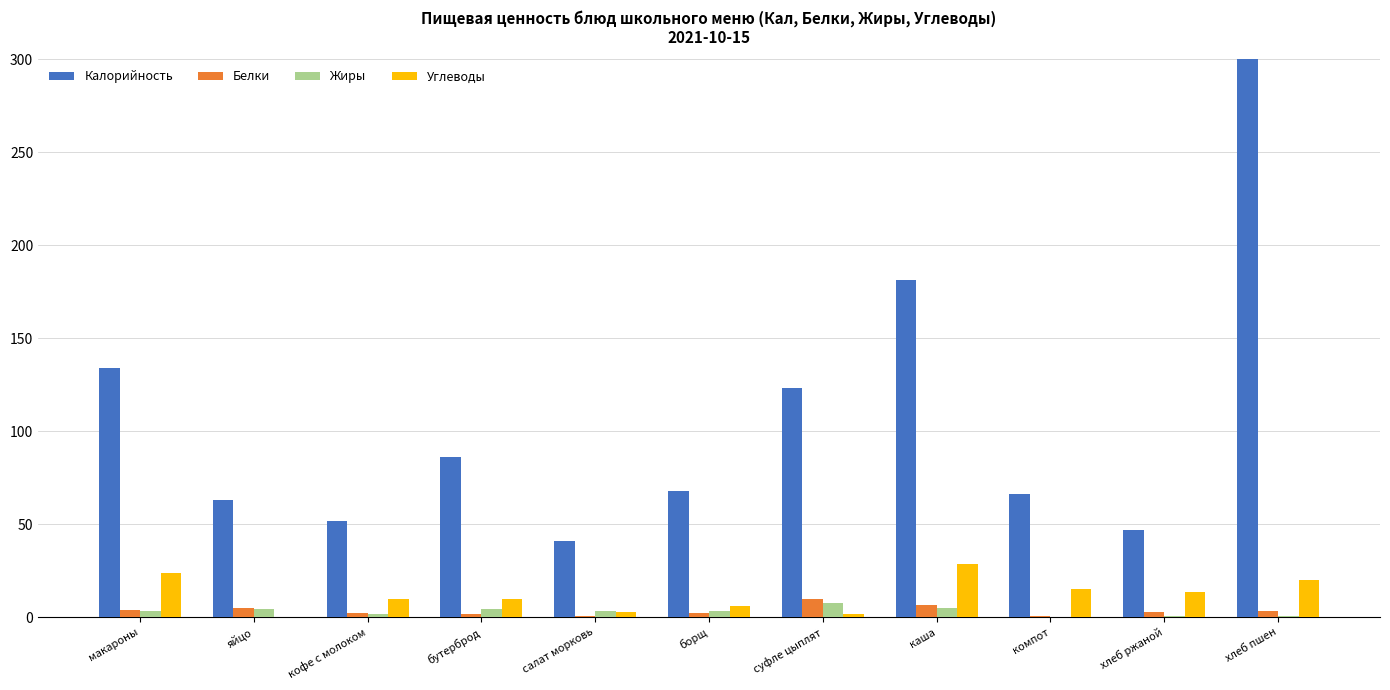

At which label does Калорийность reach its minimum?

салат морковь